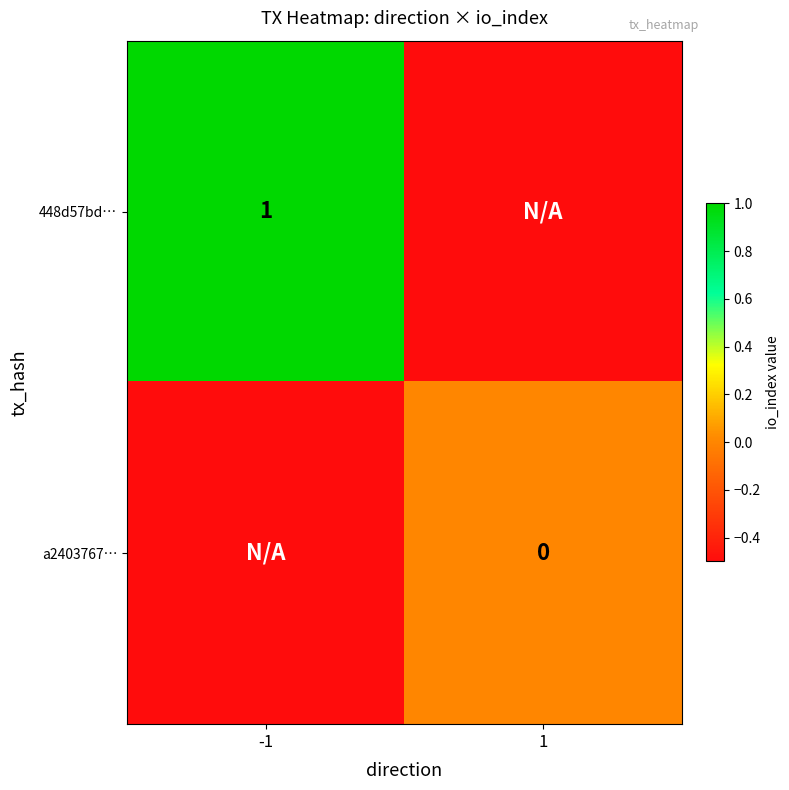

The value of 448d57bd… at -1 is 0.6. True or false?

False